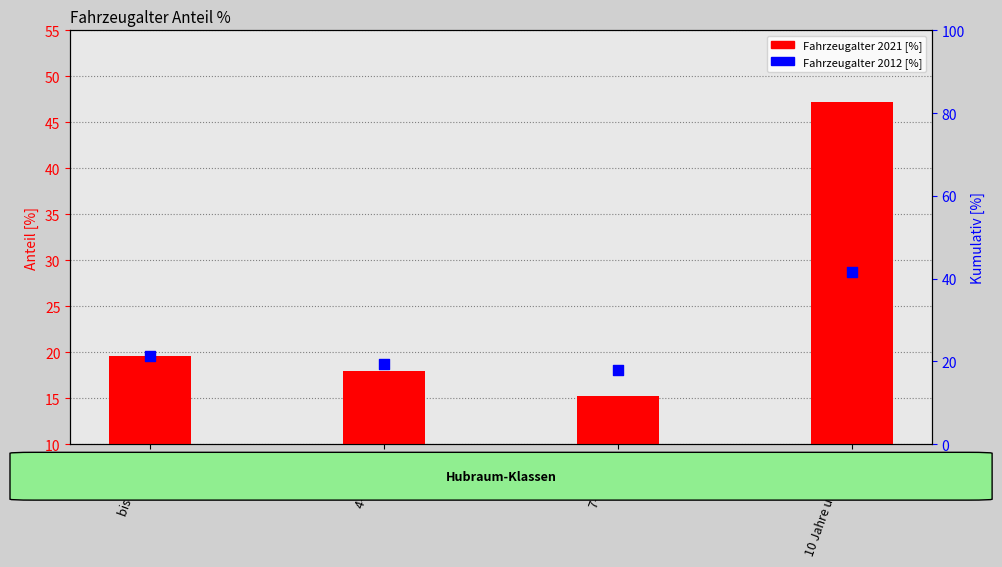

What is the total value across all series at 4-6 Jahre?

37.3